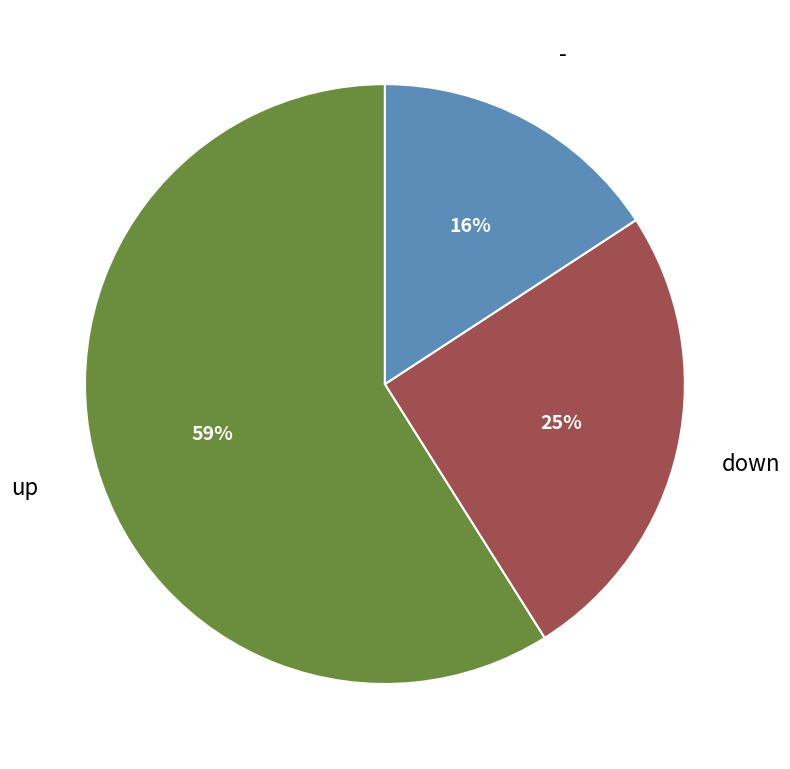

Count the number of slices in the pie.

3